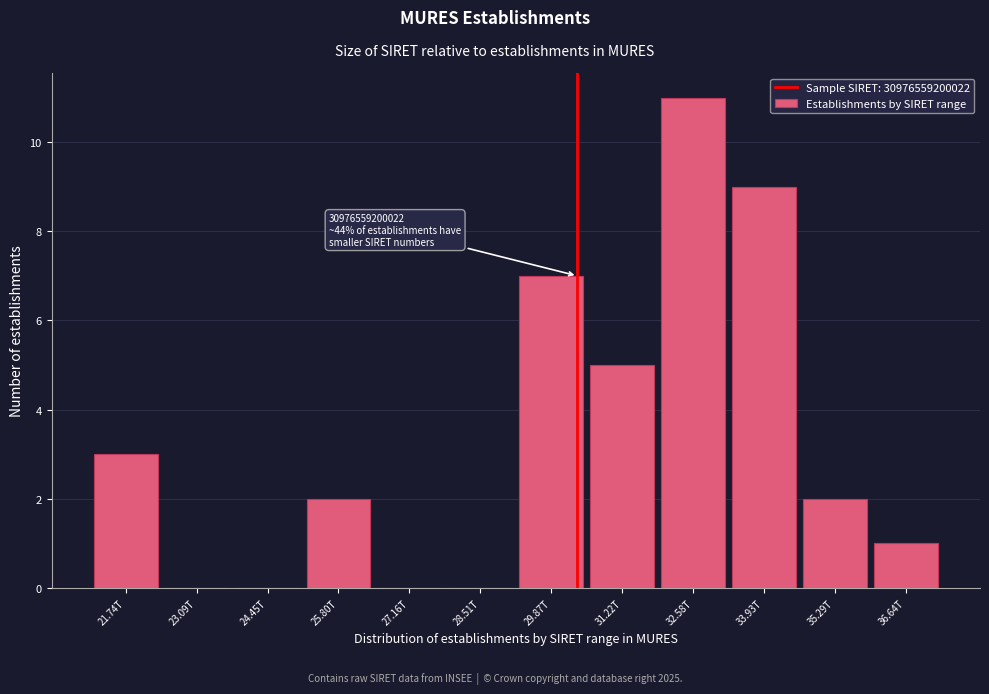

Reading right to left, list all the values displayed in this chart.

36.64T=1	35.29T=2	33.93T=9	32.58T=11	31.22T=5	29.87T=7	28.51T=0	27.16T=0	25.80T=2	24.45T=0	23.09T=0	21.74T=3